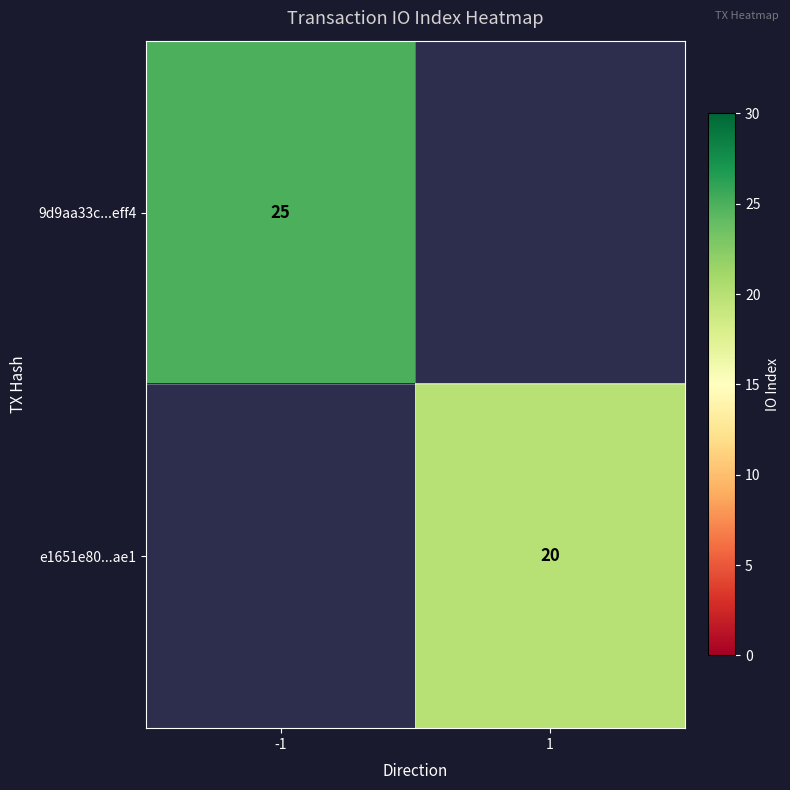

The value of 9d9aa33c...eff4 at -1 is 33. True or false?

False